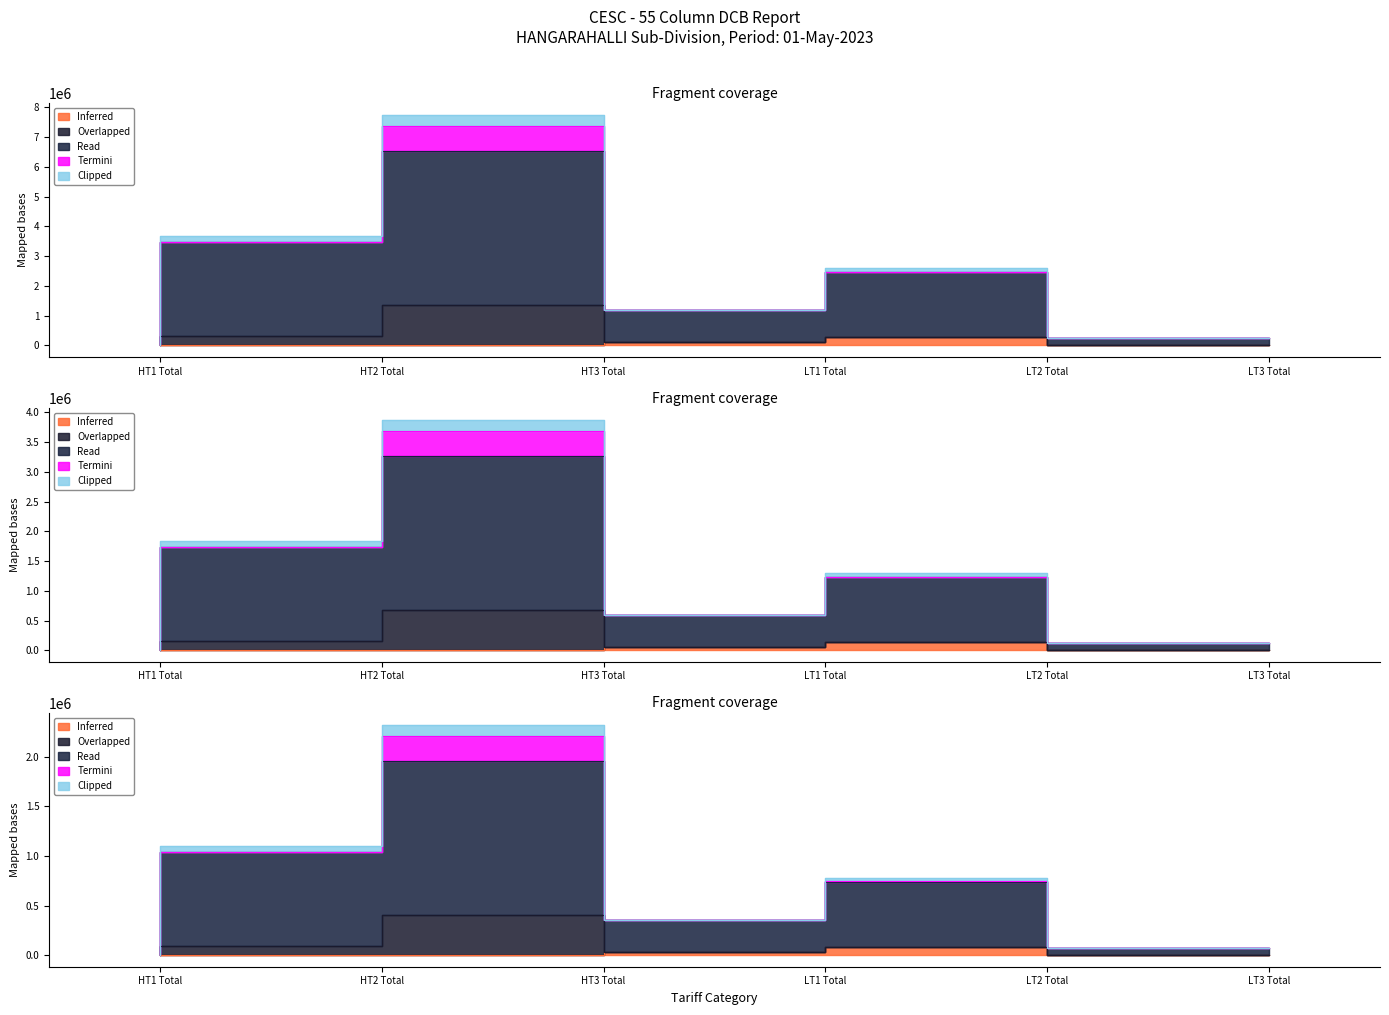

What is the value of the Inferred point at the 4th from the left?

112924.0